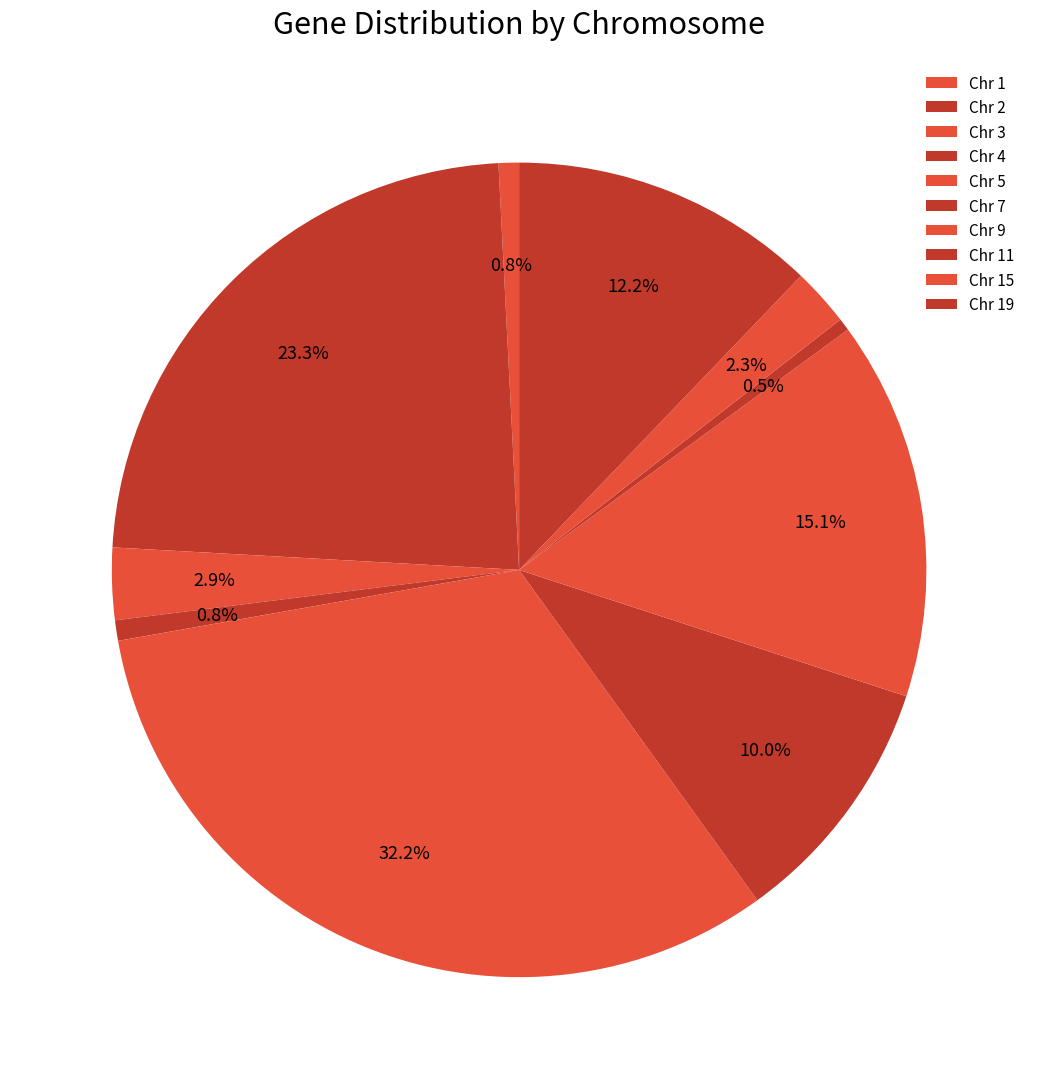

The Chr 15 slice represents 17% of the pie. True or false?

False